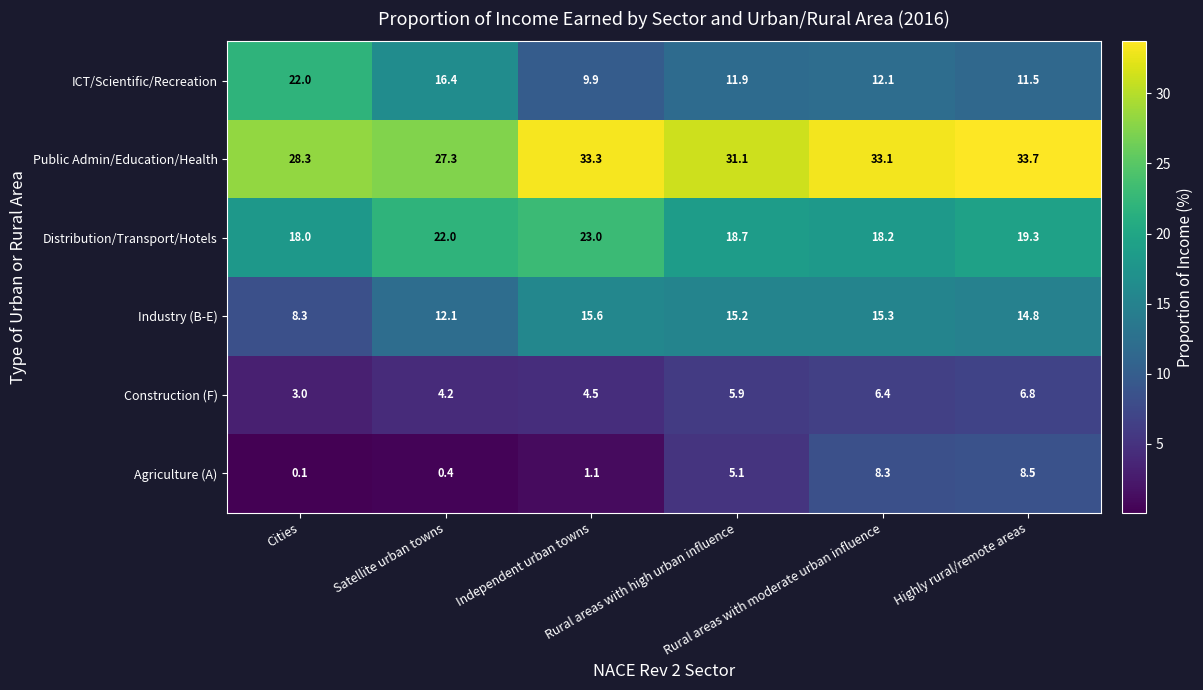

Which label corresponds to the smallest value in the chart?

Cities